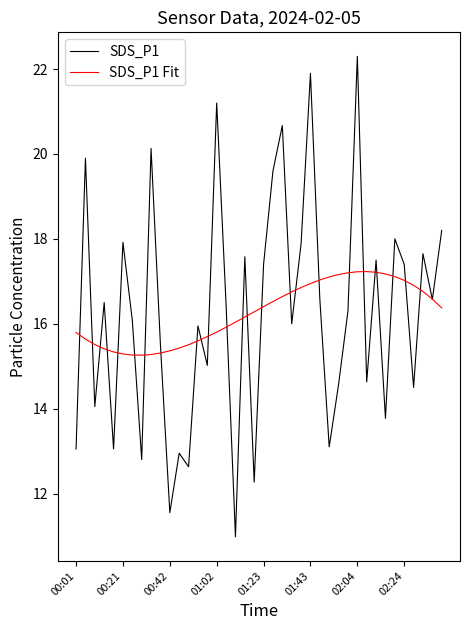

Rank the series by their maximum value, from lowest to highest.

SDS_P1 Fit, SDS_P1